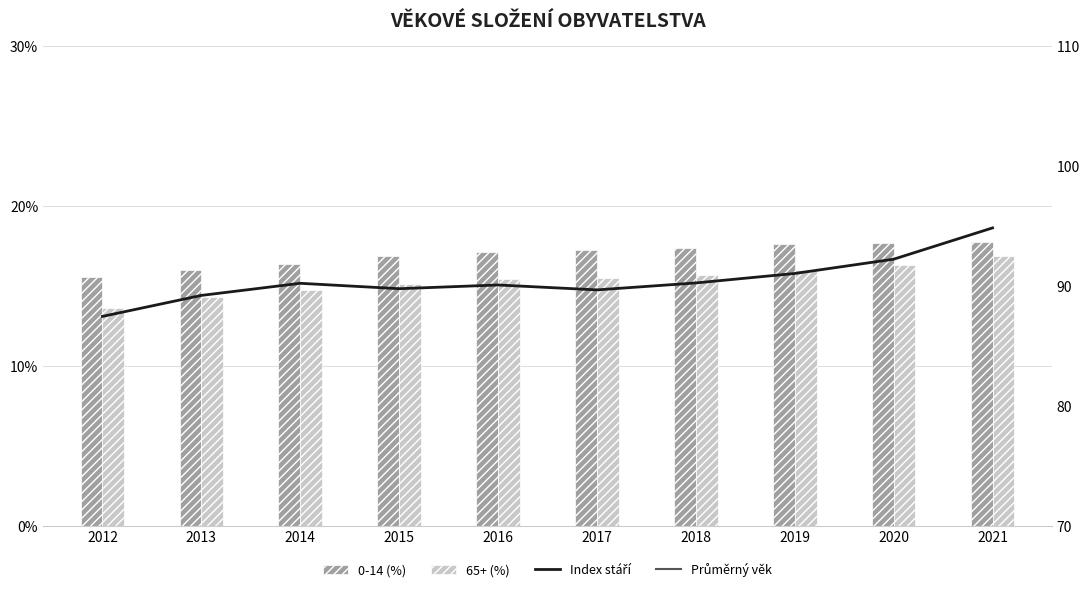

True or false: Průměrný věk has a value of 40.4 at 2019.

True